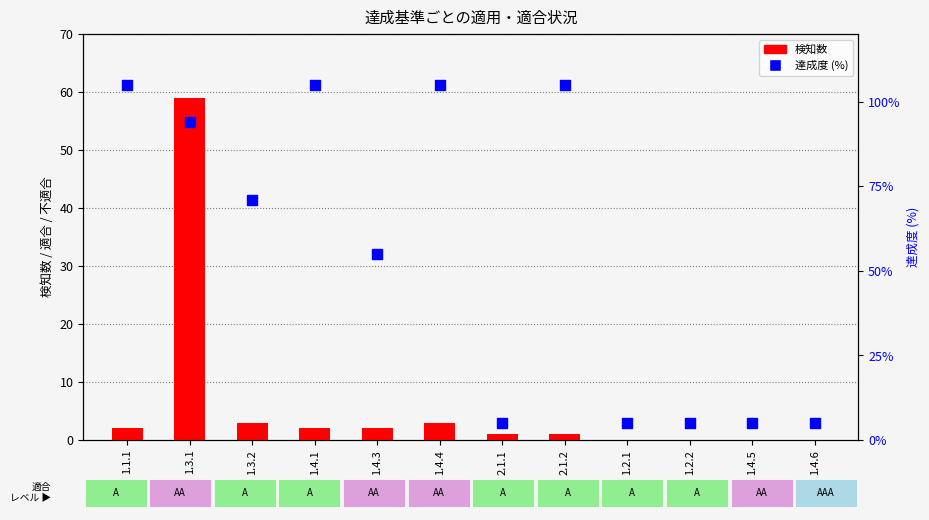

Which series has the widest spread of Y values?

達成度